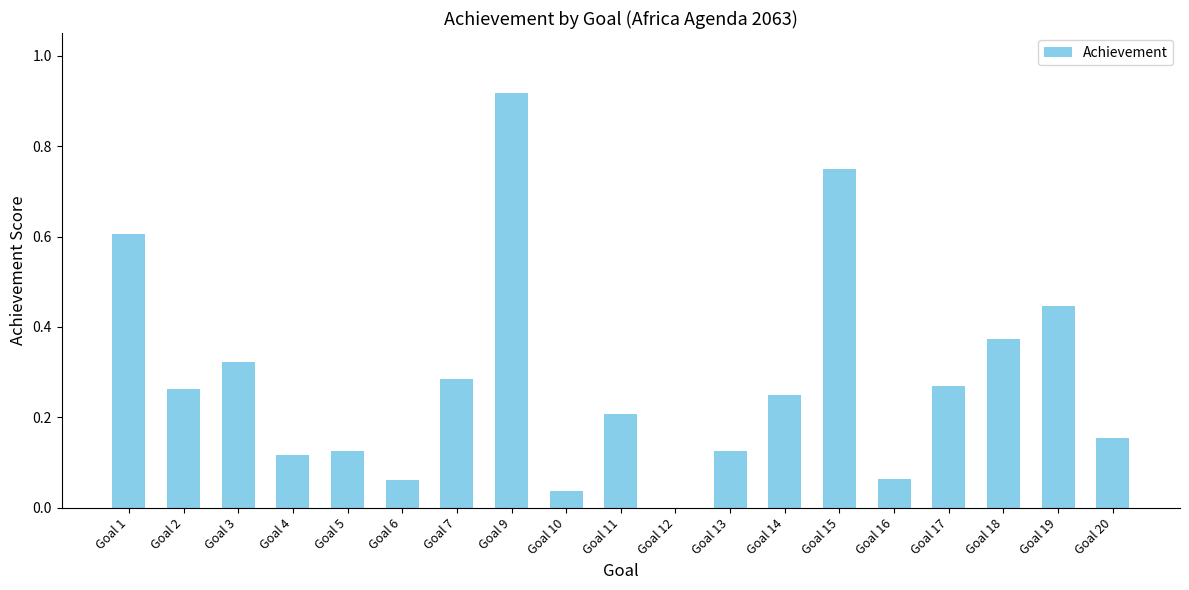

How many distinct data groups are displayed?

1